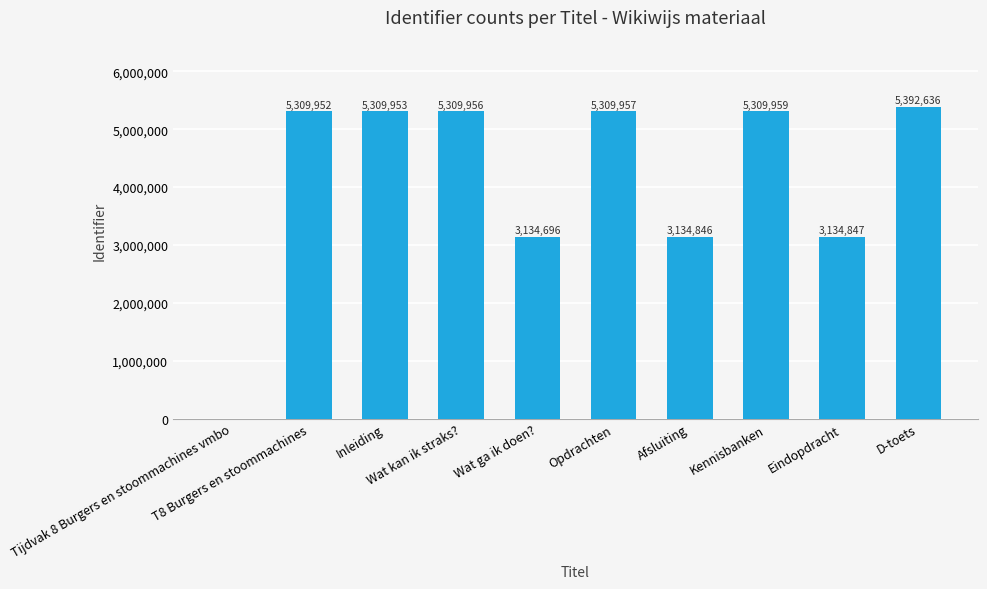

What is the sum of all values?

41346802